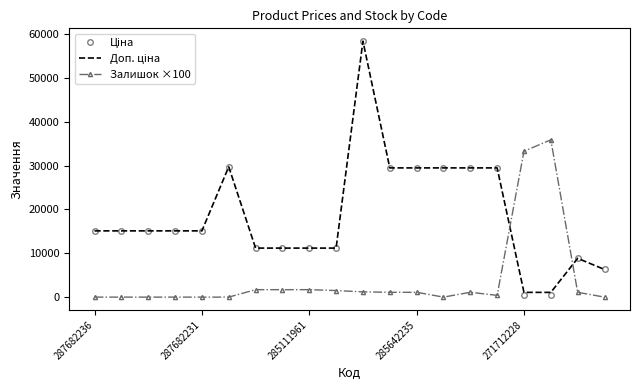

What is the greatest value displayed?

58426.5